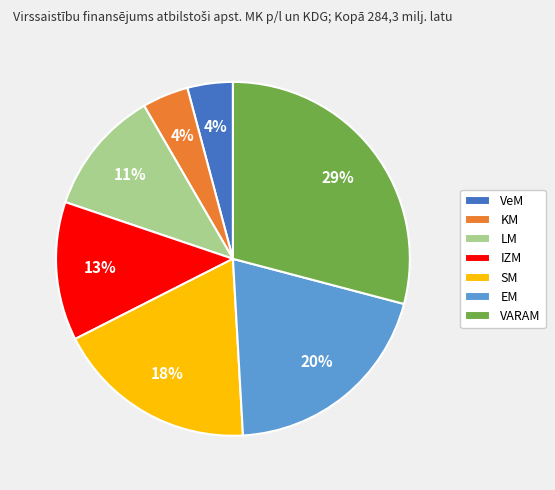

To the nearest percent, what is the difference between the largest and smallest slice percentages?

25%